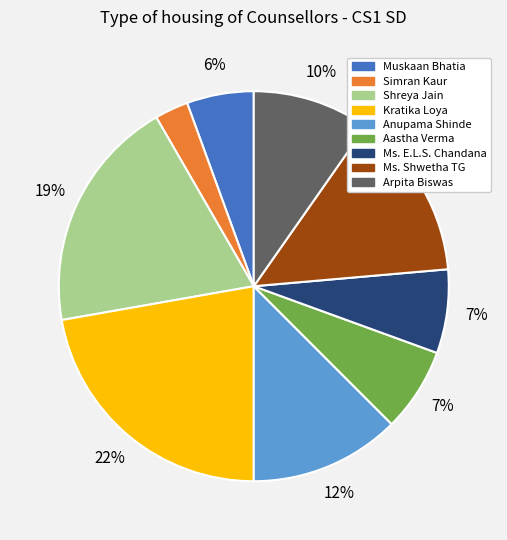

To the nearest percent, what percentage of the pie is Anupama Shinde?

12%